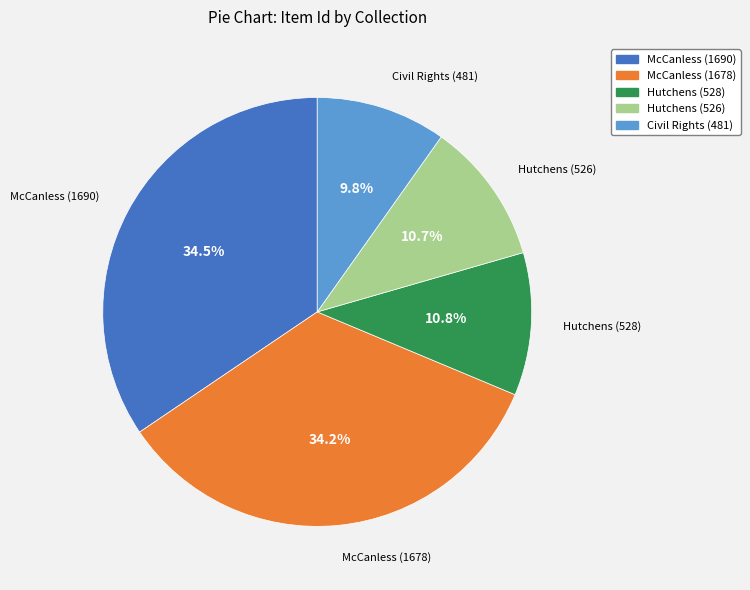

Is the sum of McCanless (1690) and Hutchens (528) greater than half?

No